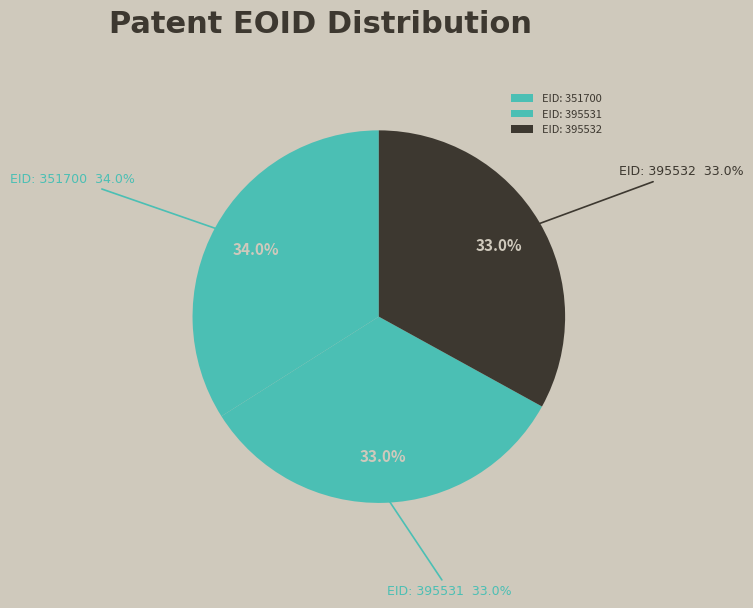

What is the largest slice in the pie chart?

351700